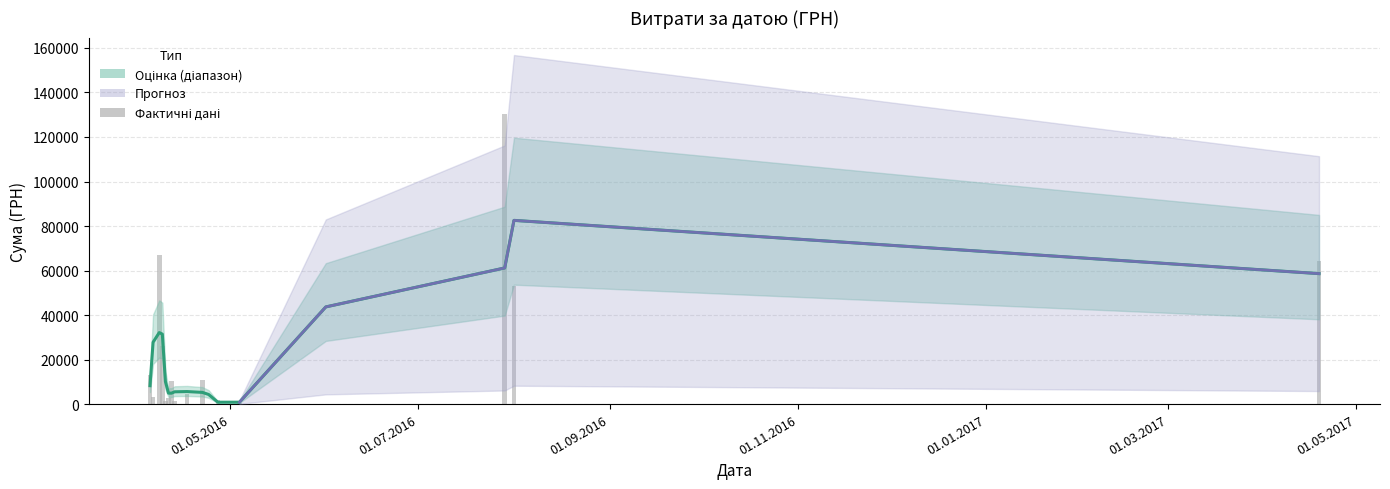

How many values in the Оцінка series exceed 8270?

9